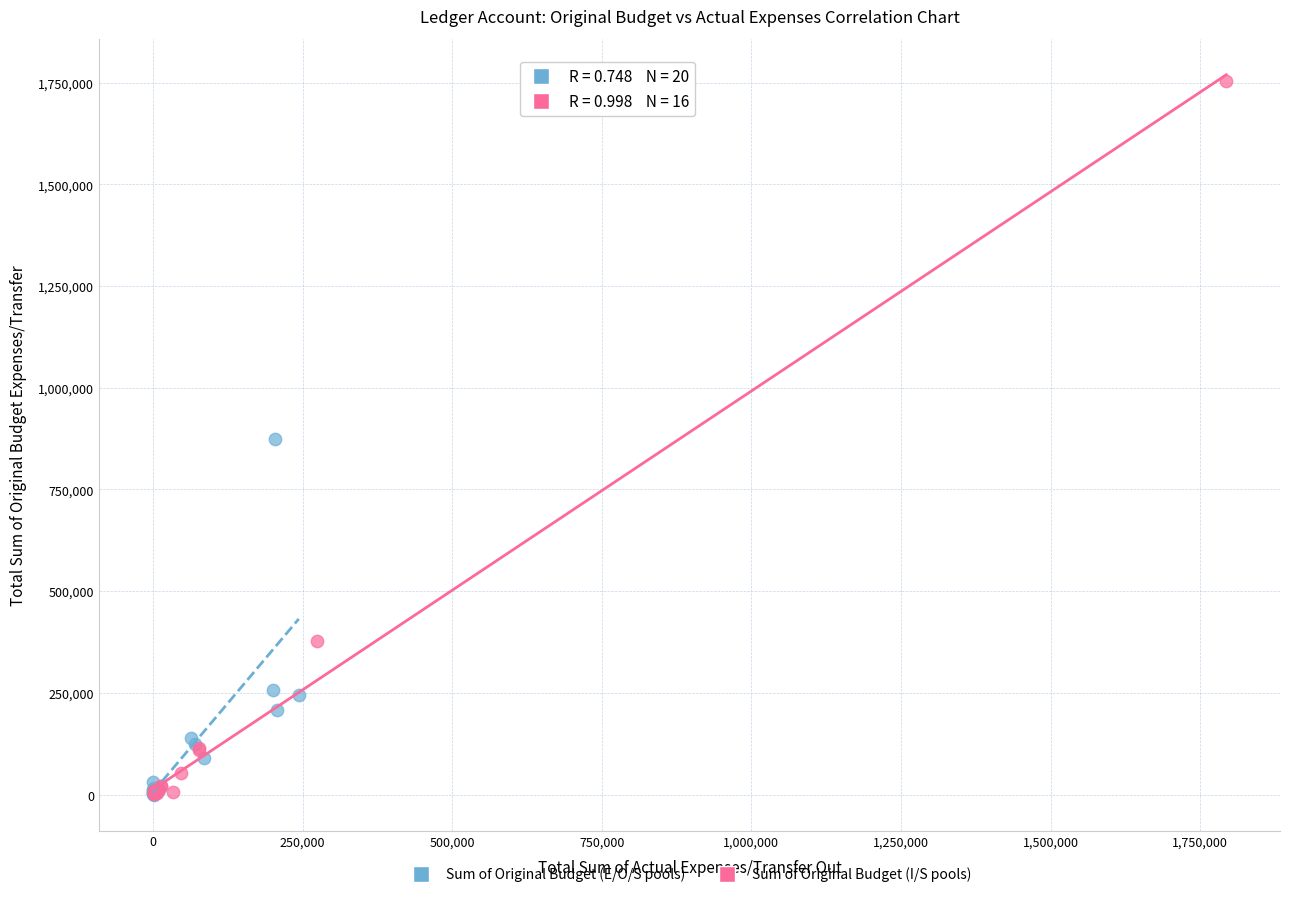

Which series has the widest spread of Y values?

Sum of Original Budget (I/S pools)